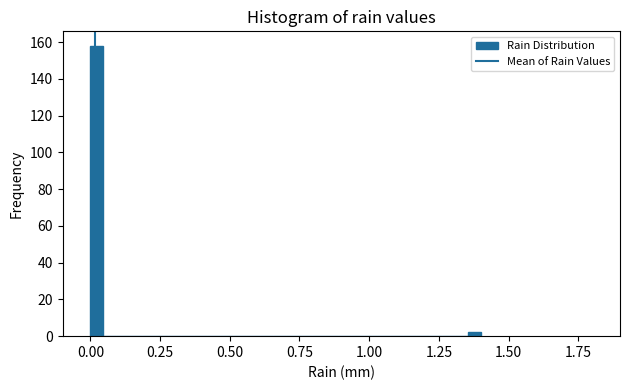

Read against the x-axis, roughly where is the centre of the tallest bar?

0.00